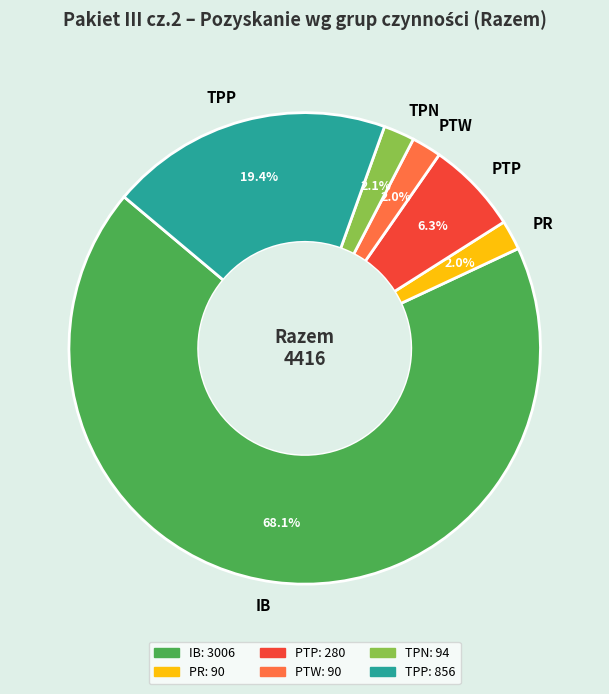

Is it true that PTP is 6% of the pie?

True